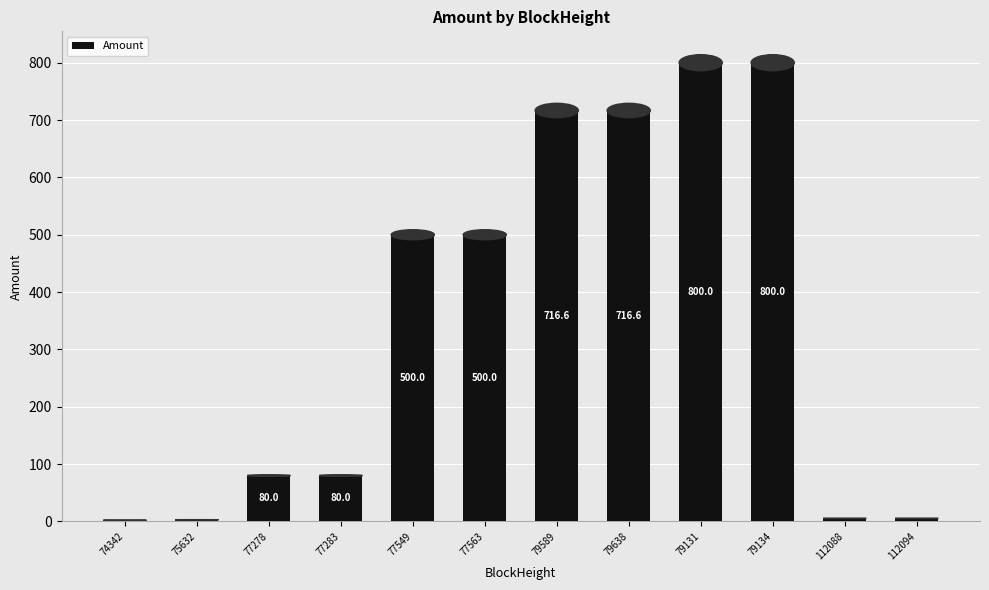

What is the sum of the values at 75632 and 79589?

719.6